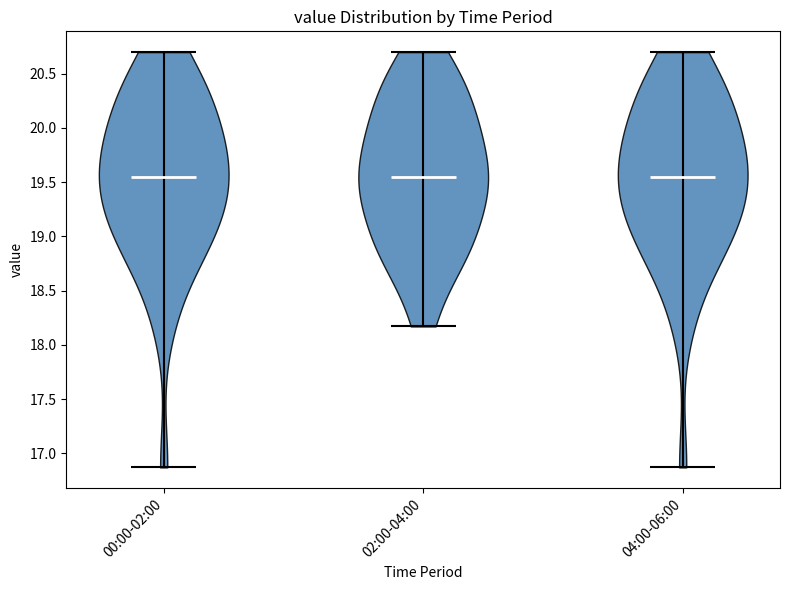

Reading left to right, read every violin against the y-axis: where its median line is, and the lowest and highest points it reaches. The values are not printed on the chart, so give them approximately, as read against the axis.

00:00-02:00: median line 19.55, lowest point 16.85, highest point 20.70
02:00-04:00: median line 19.55, lowest point 18.15, highest point 20.70
04:00-06:00: median line 19.55, lowest point 16.85, highest point 20.70